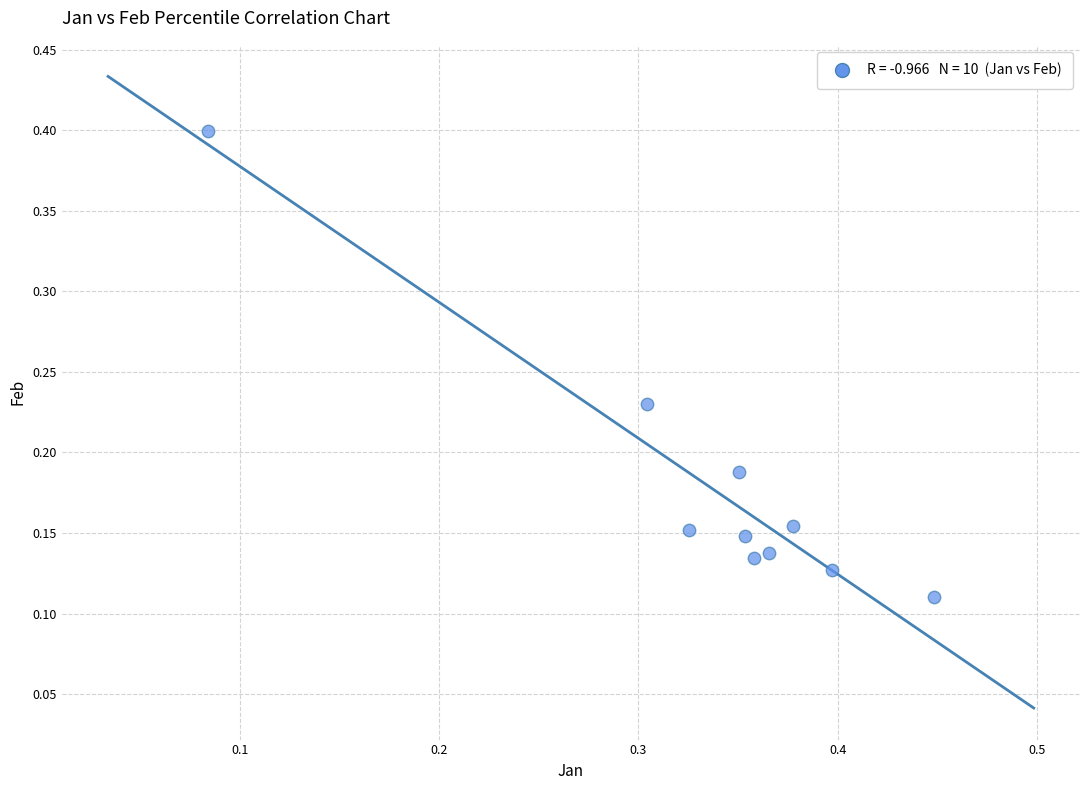

What is the range of Y values (max minus min)?

0.3